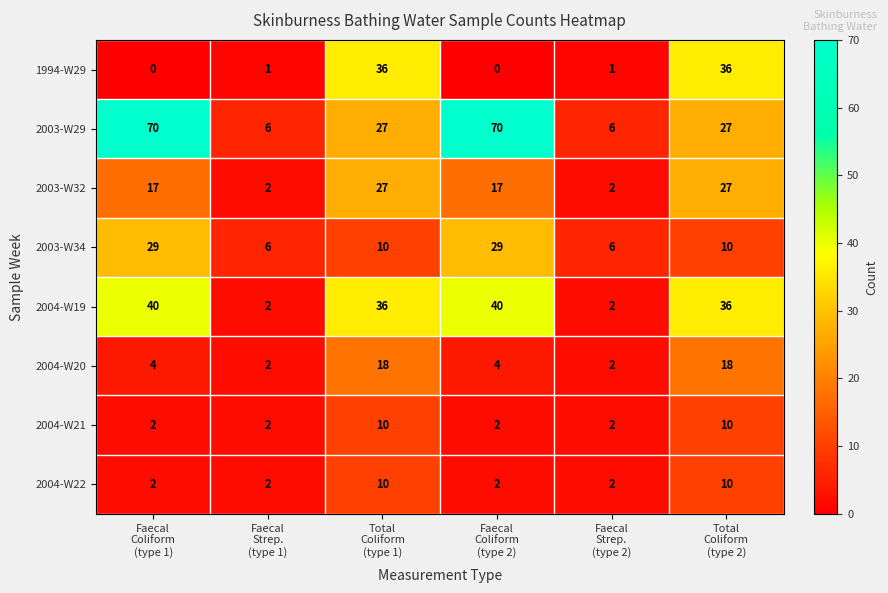

What is the total value across all series at Faecal
Strep.
(type 2)?

23